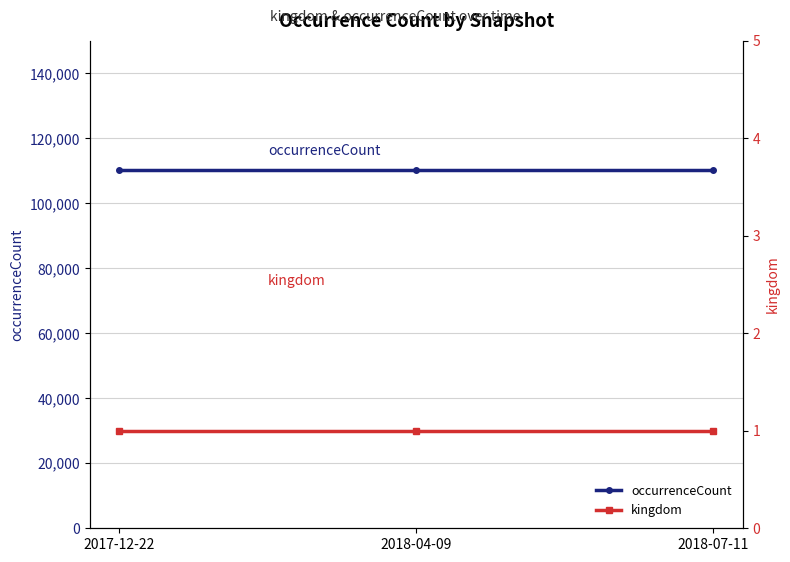

The occurrenceCount series shows 175376 at 2017-12-22. True or false?

False